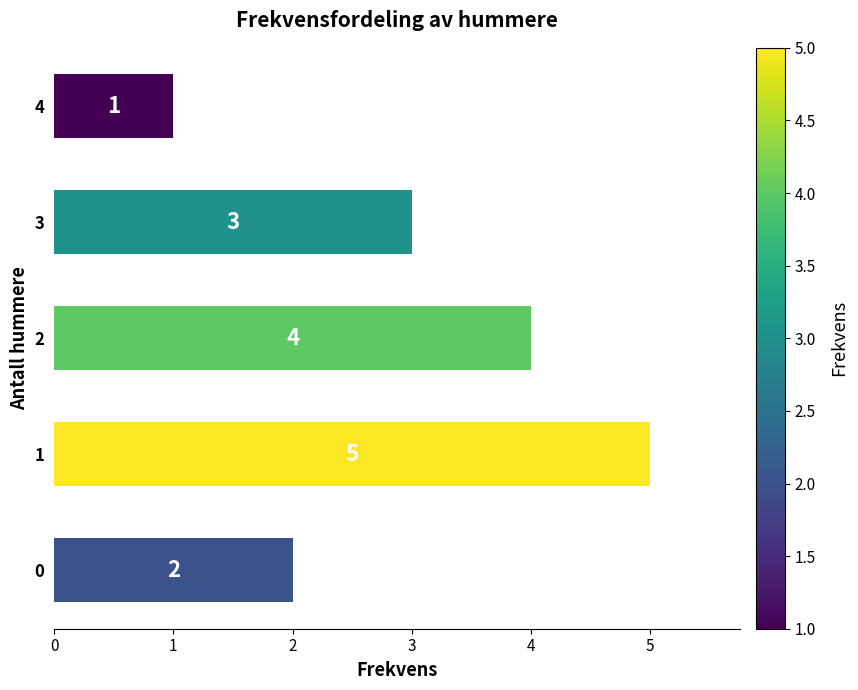

What is the difference between the maximum and minimum values?

4